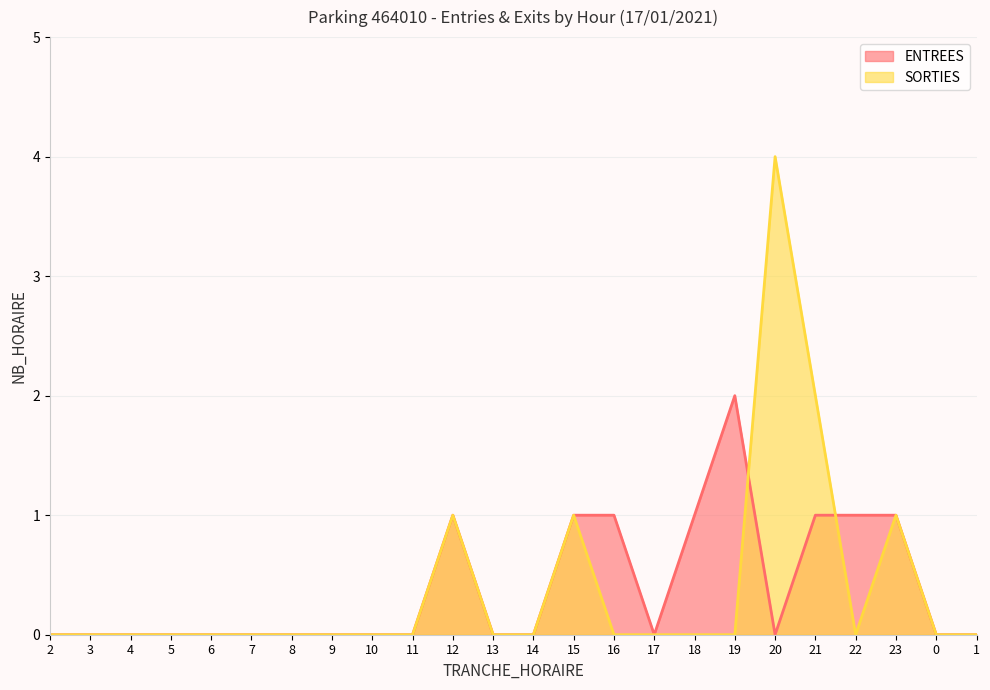

At which category does ENTREES reach its first local peak?

12